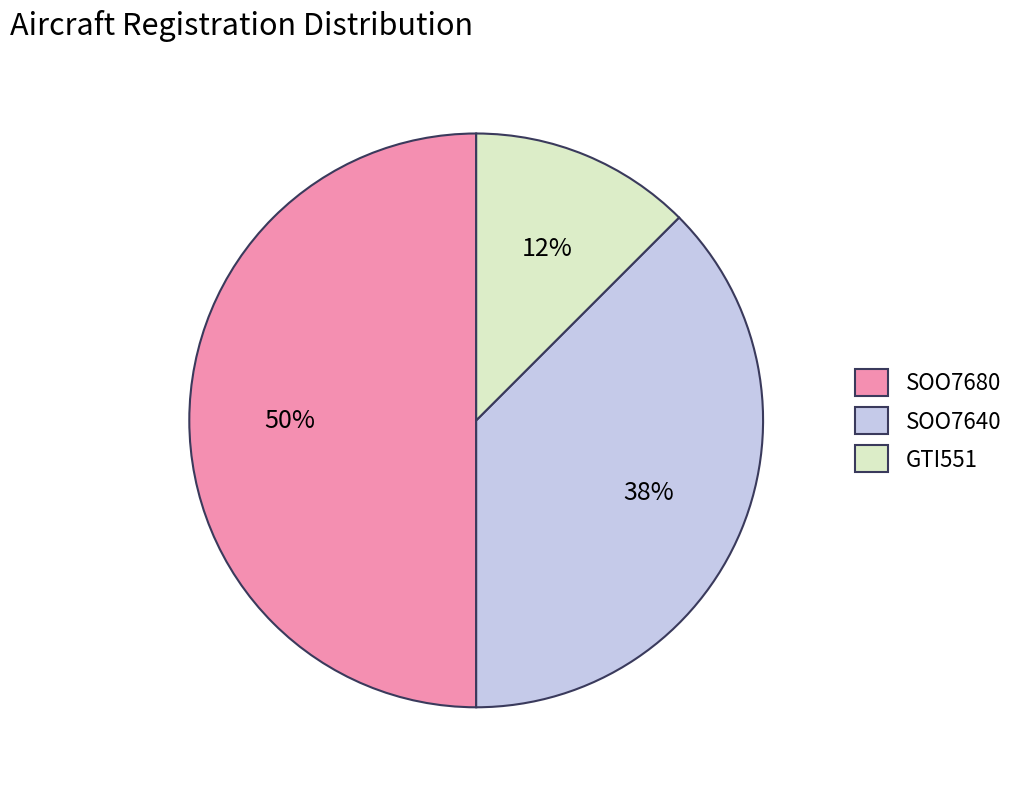

Which category has the smallest portion of the pie?

GTI551